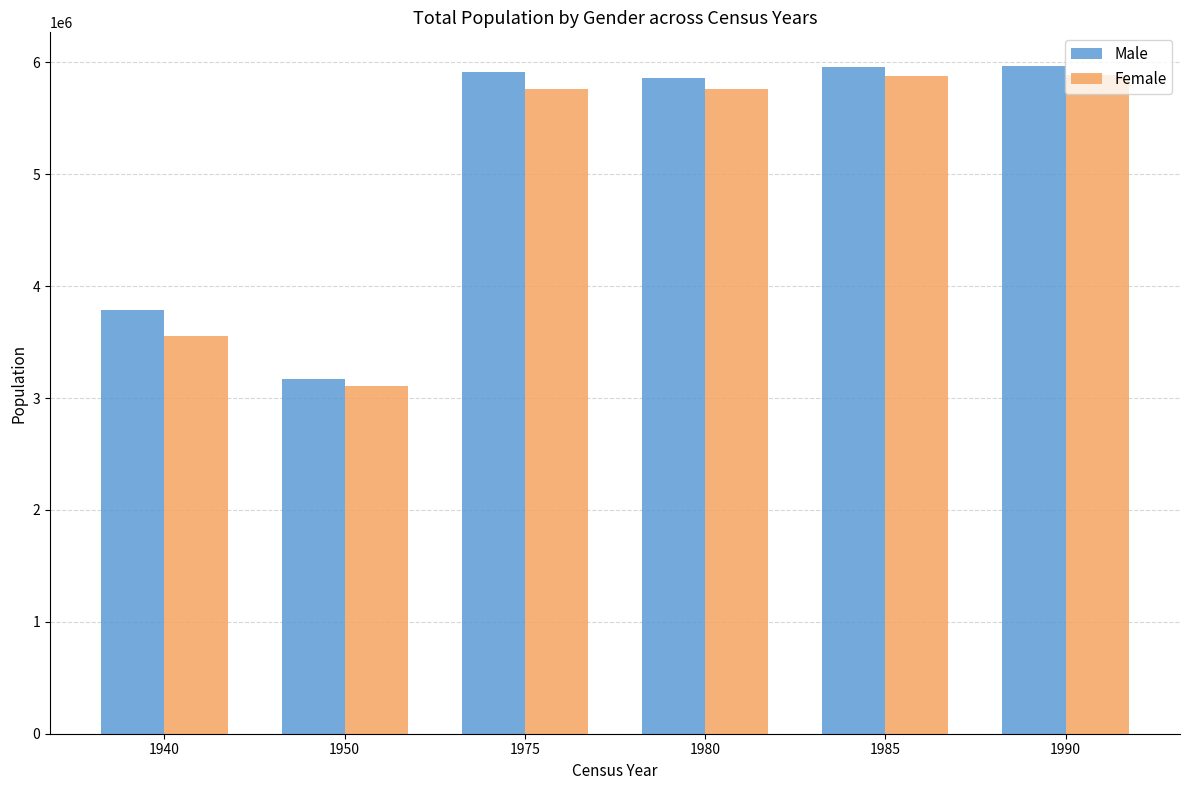

What is the greatest value displayed?

5969773